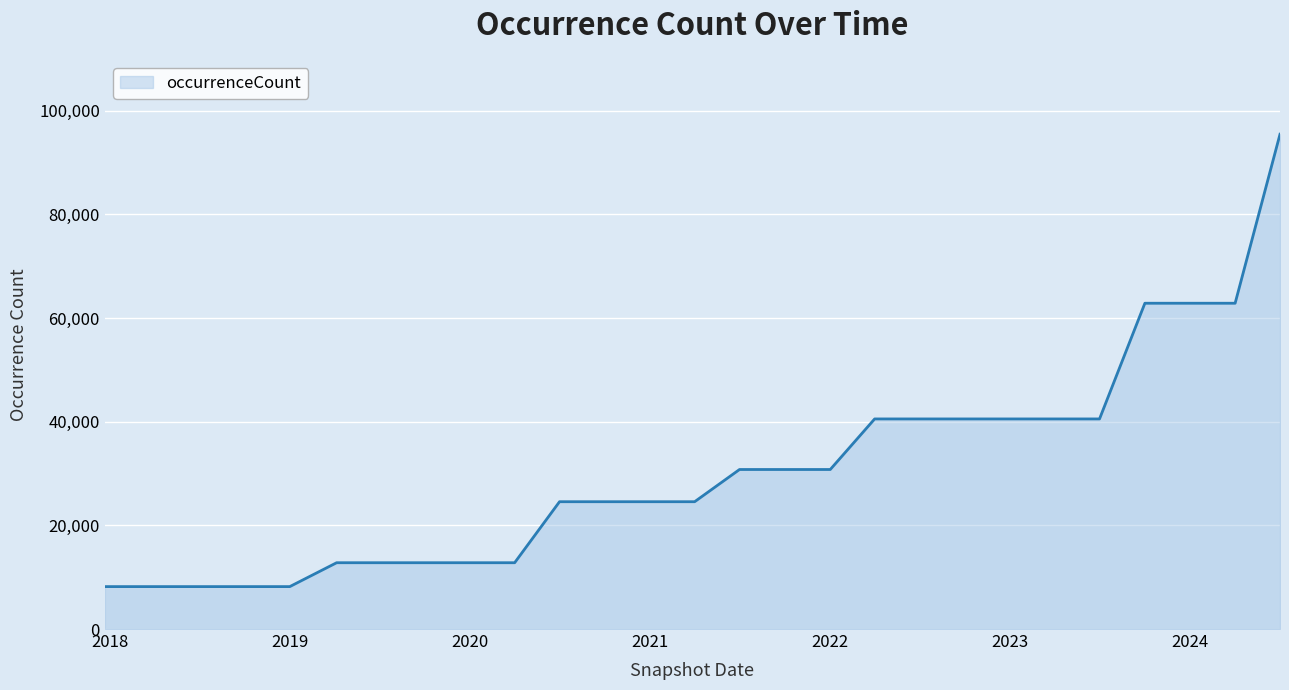

What is the difference between the maximum and minimum values?

87275